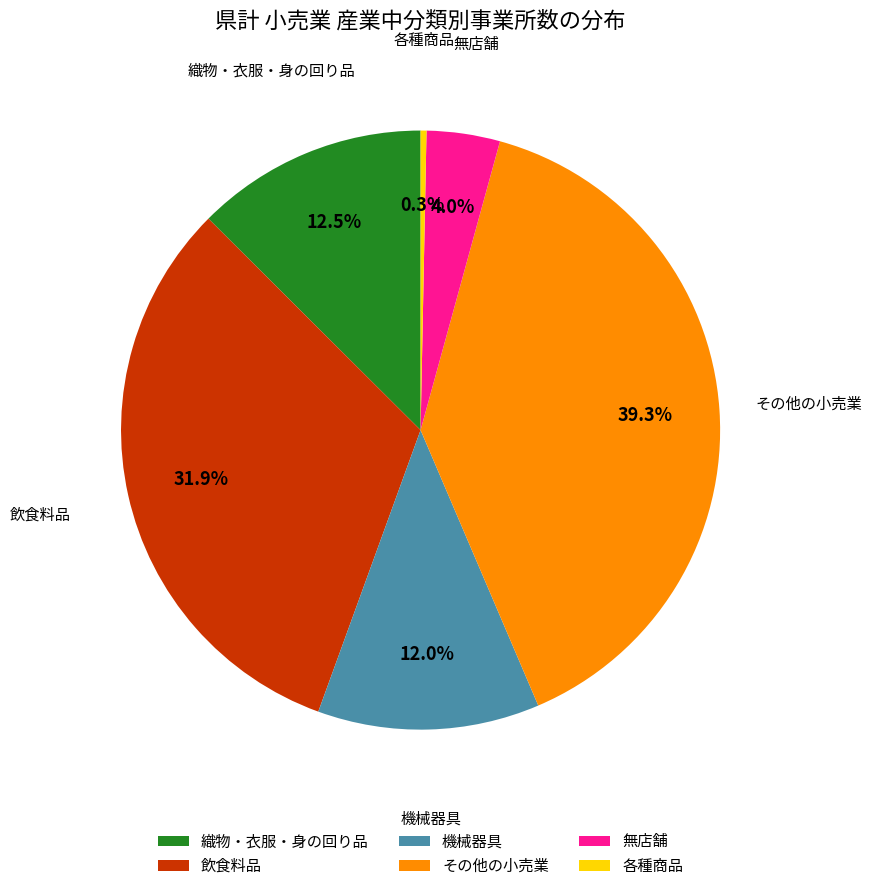

To the nearest percent, what is the average slice percentage?

17%